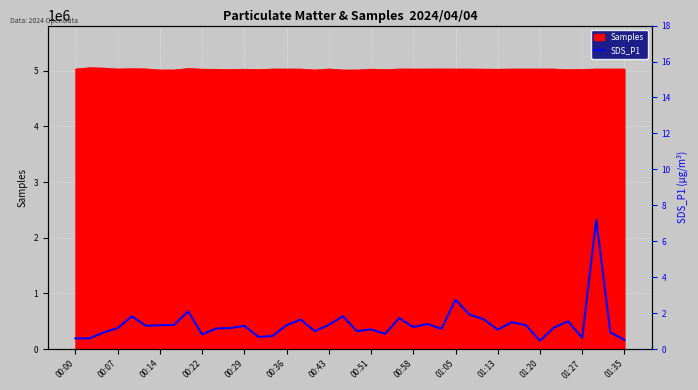

How many lines are shown in the chart?

1